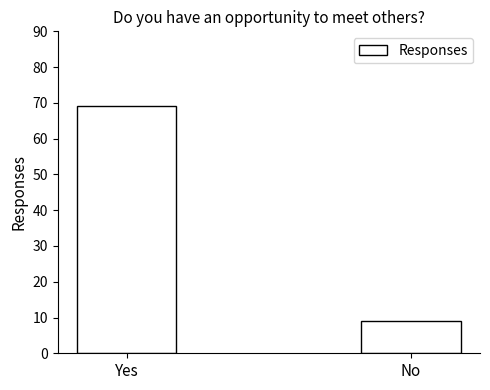

Is it true that the value at No is 9?

True